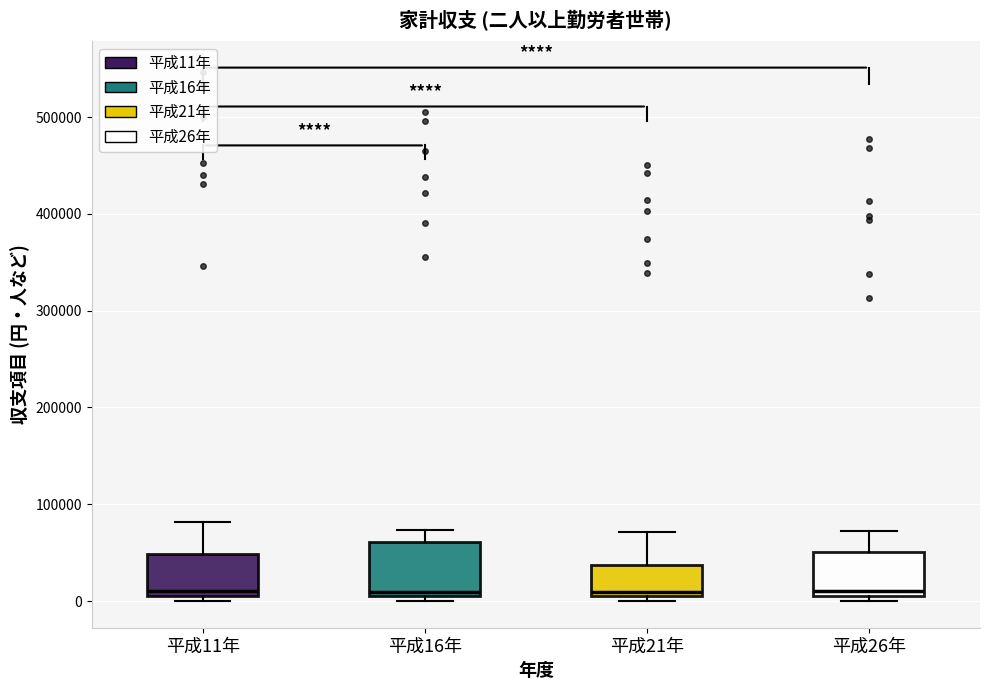

Where is the lower edge of the box for 平成16年 on the y-axis? The values are not printed on the chart, so give them approximately, as read against the axis.

10000